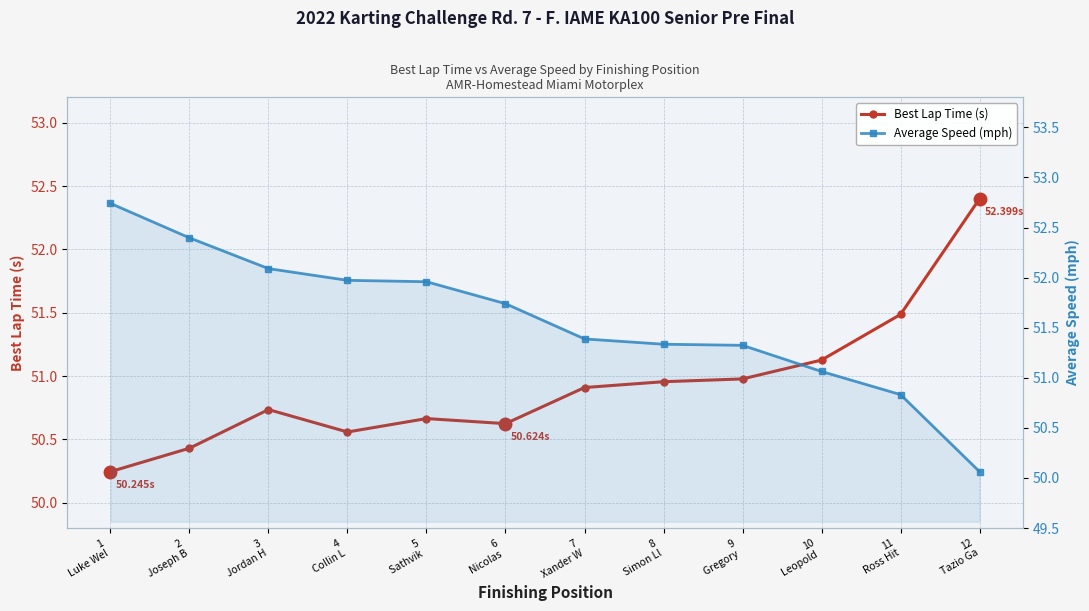

What is the highest value of the Best Lap Time (s) series?

52.4